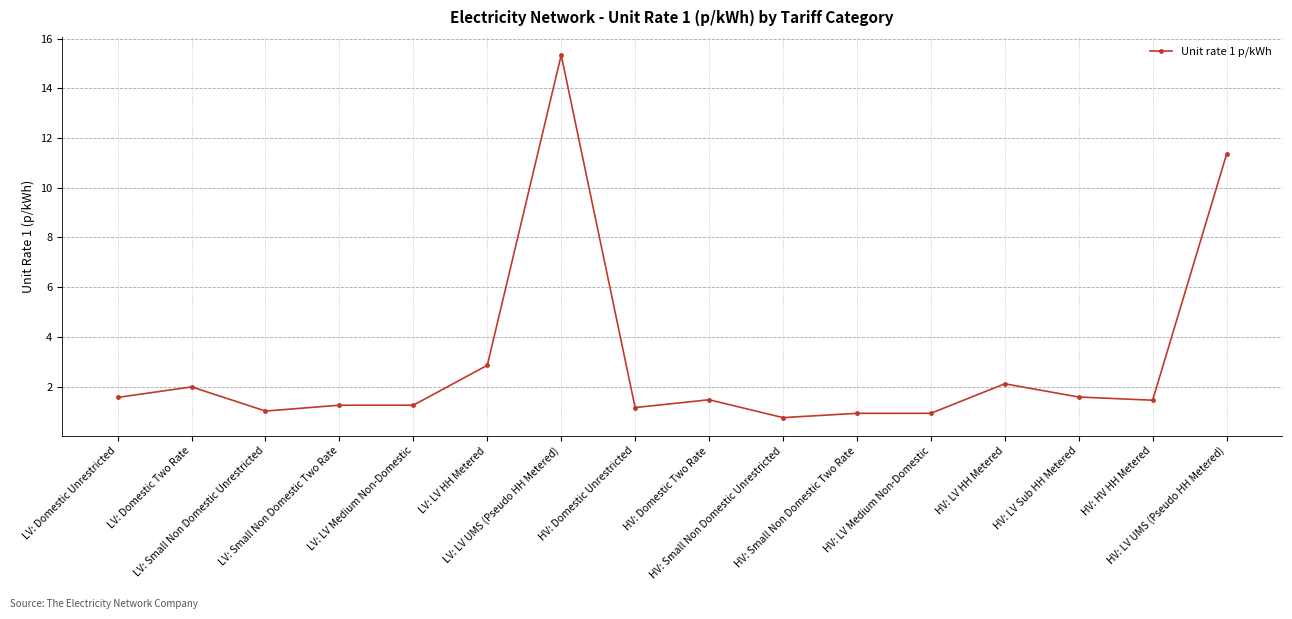

At which label is the value closest to 8?

HV: LV UMS (Pseudo HH Metered)